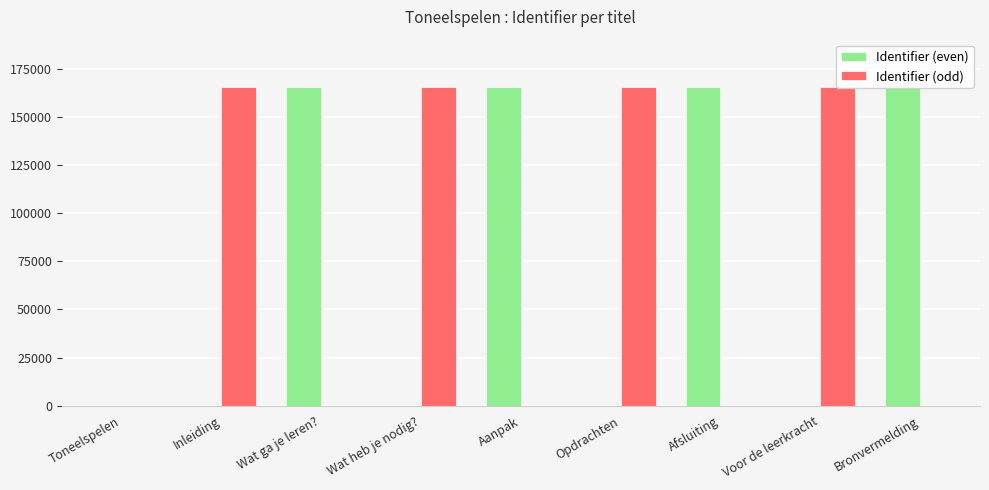

Are the bars horizontal?

No